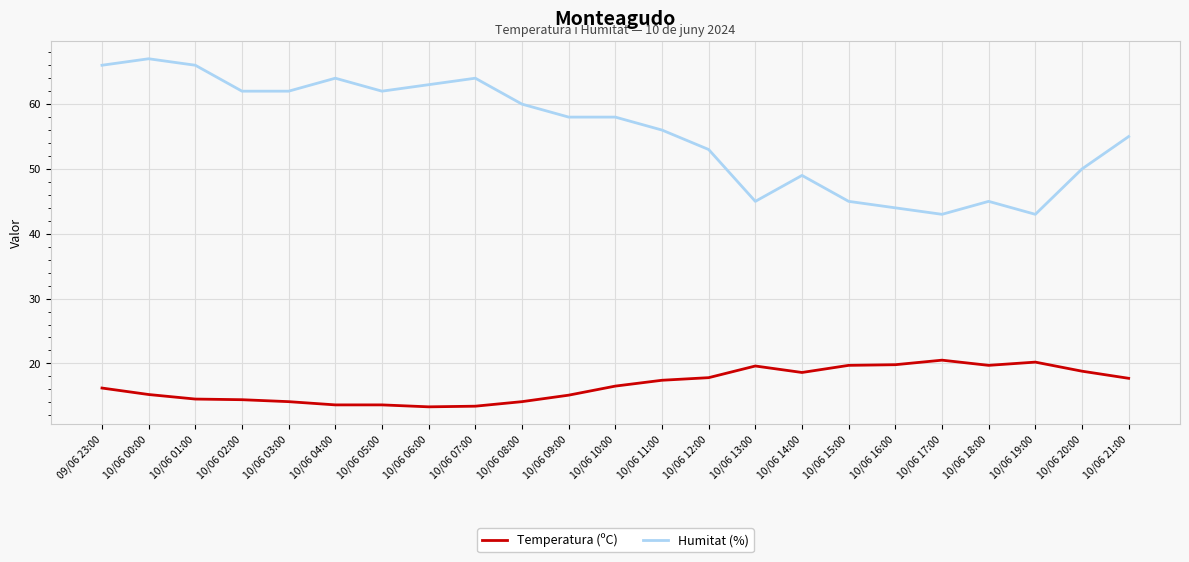

True or false: Humitat (%) has a value of 56.0 at 10/06 11:00.

True